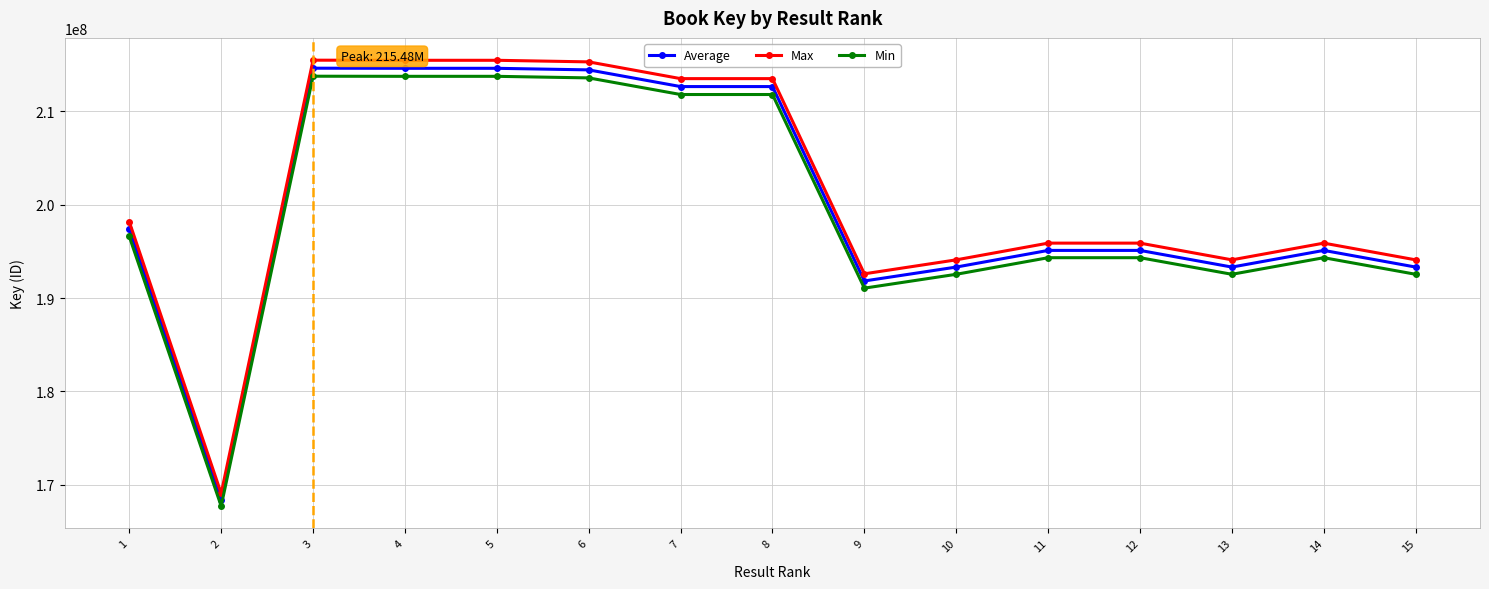

At how many categories does at least one series exceed 185548713?

14